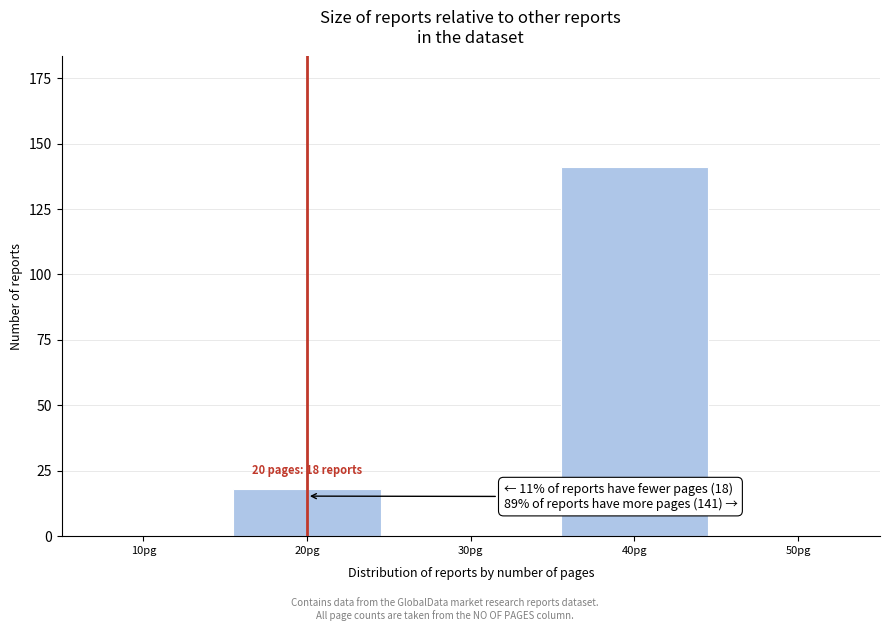

Reading left to right, what are all the values shown in this chart?

10pg=0	20pg=18	30pg=0	40pg=141	50pg=0